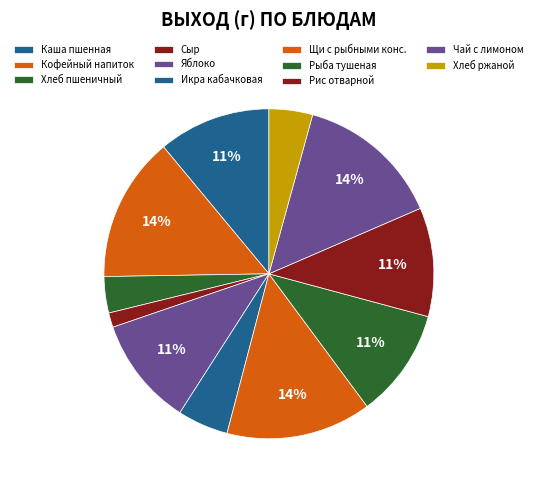

Count the number of slices in the pie.

11